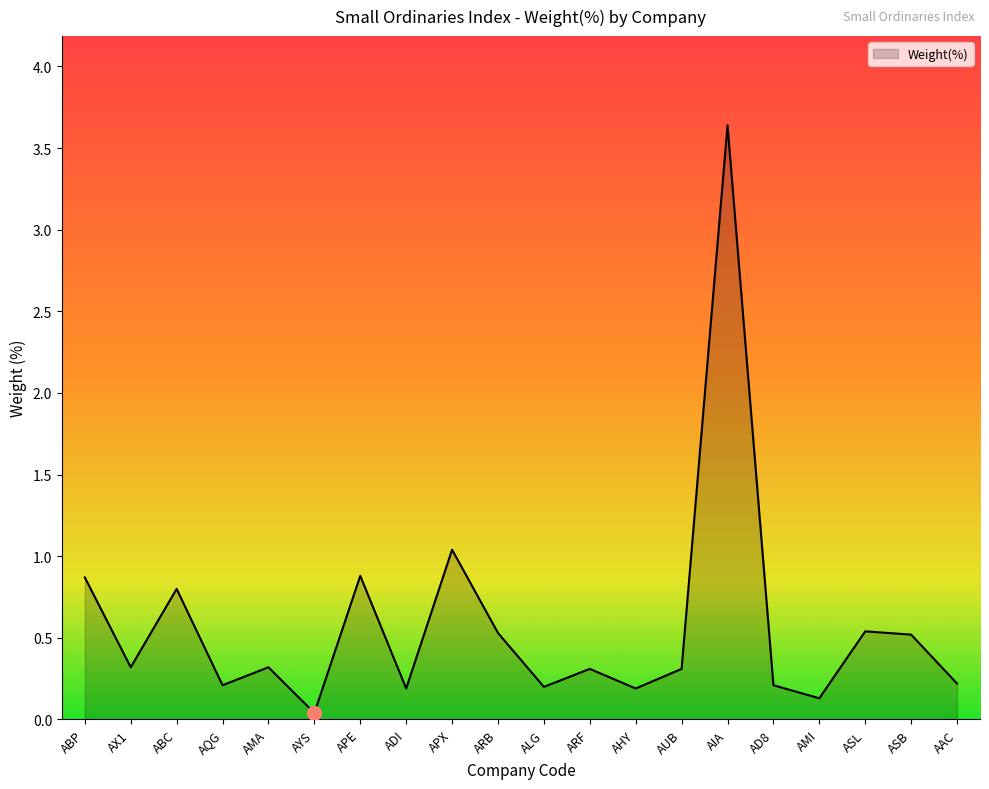

How many distinct data groups are displayed?

1